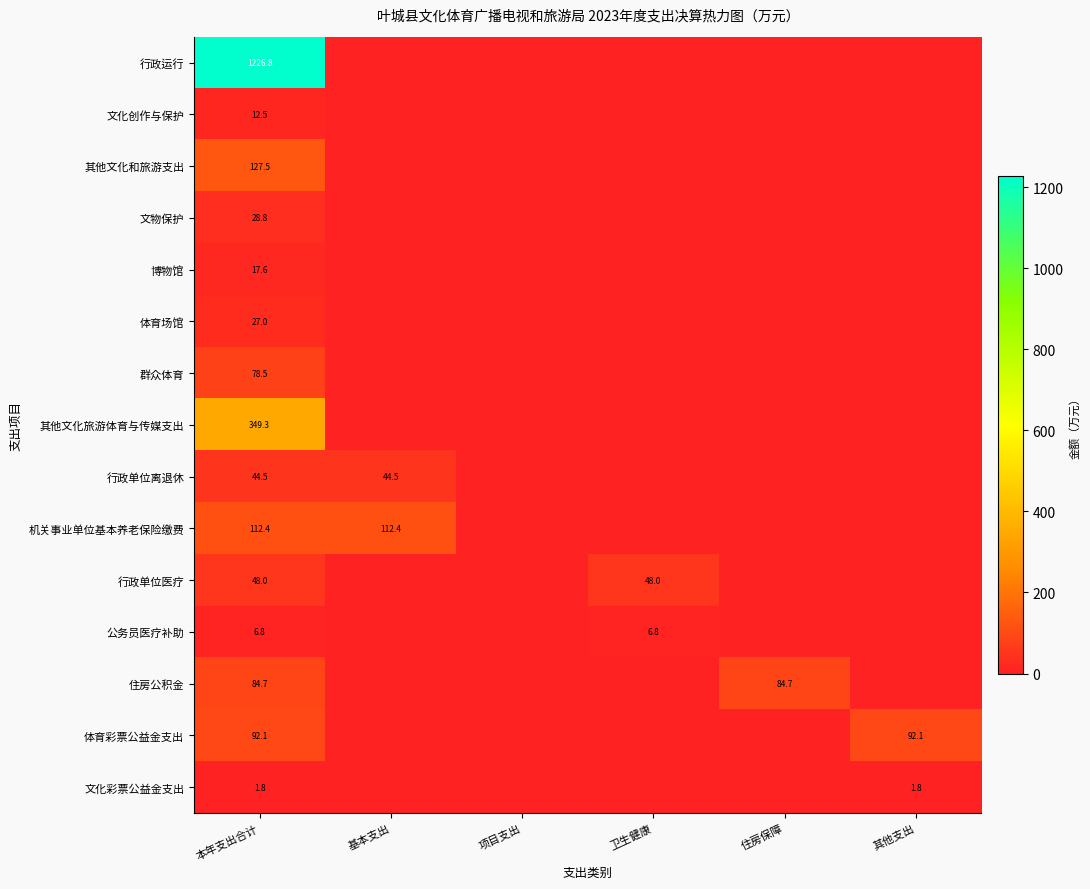

The value of 公务员医疗补助 at 卫生健康 is 9.0. True or false?

False